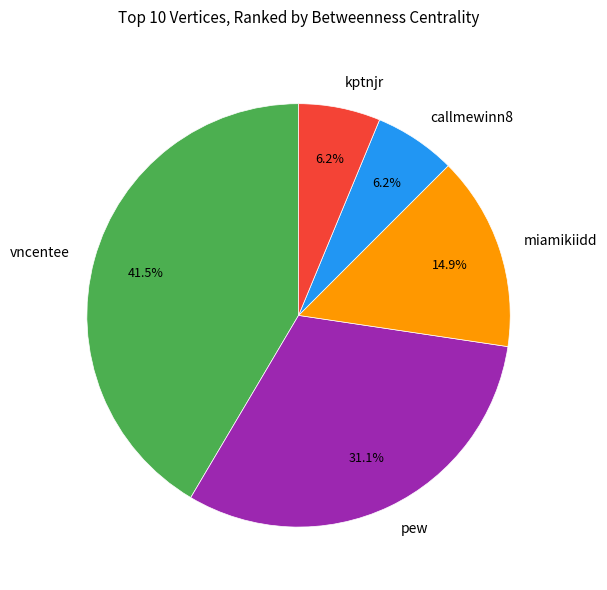

How many segments does this pie chart have?

5